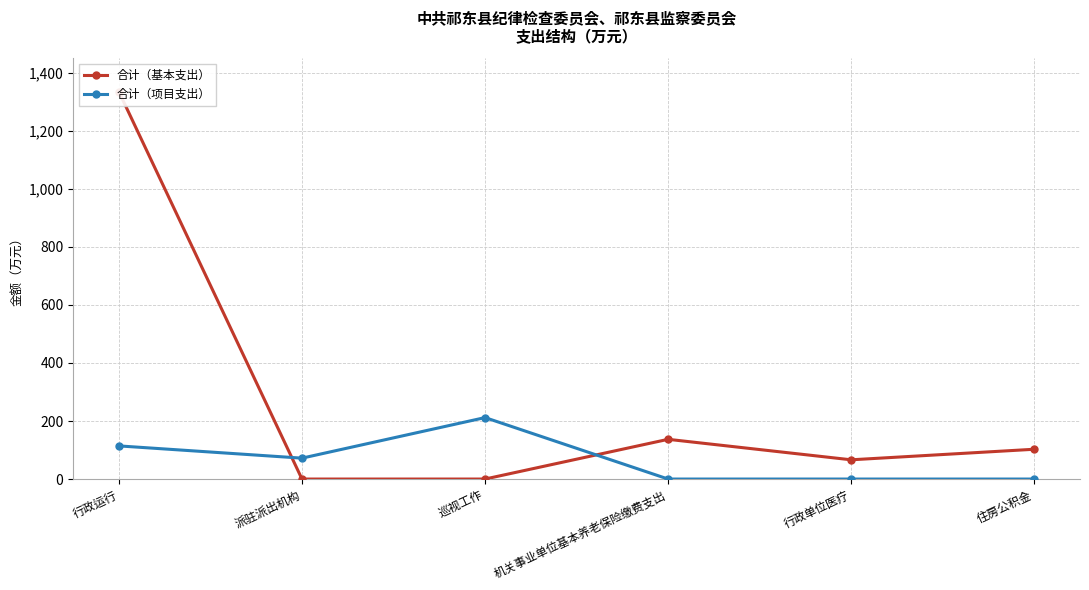

How many lines are shown in the chart?

2